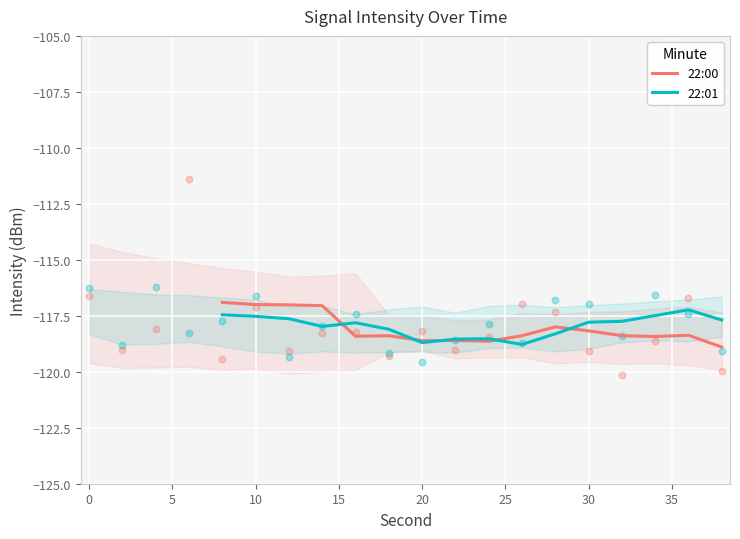

Which series reaches the maximum Y coordinate?

22:00